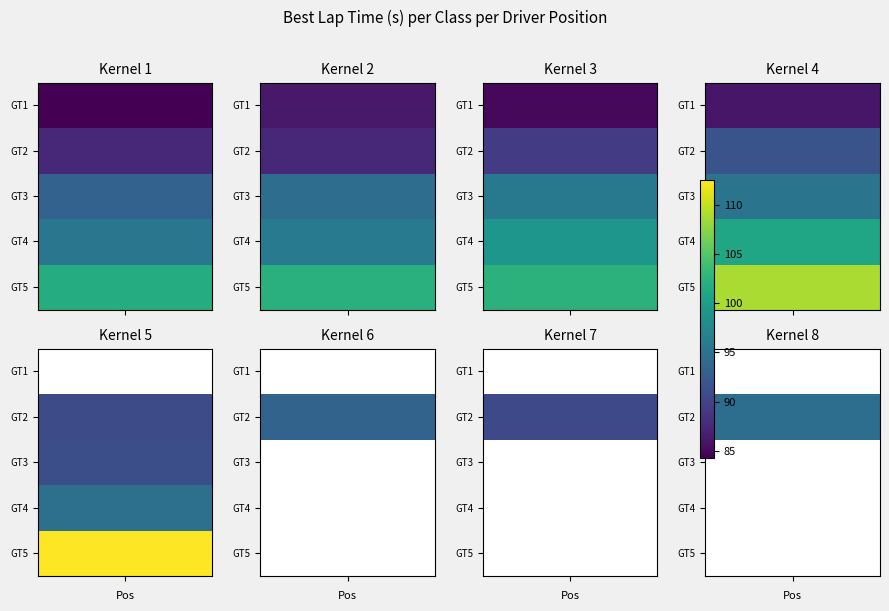

What is the maximum value shown in the chart?

112.5